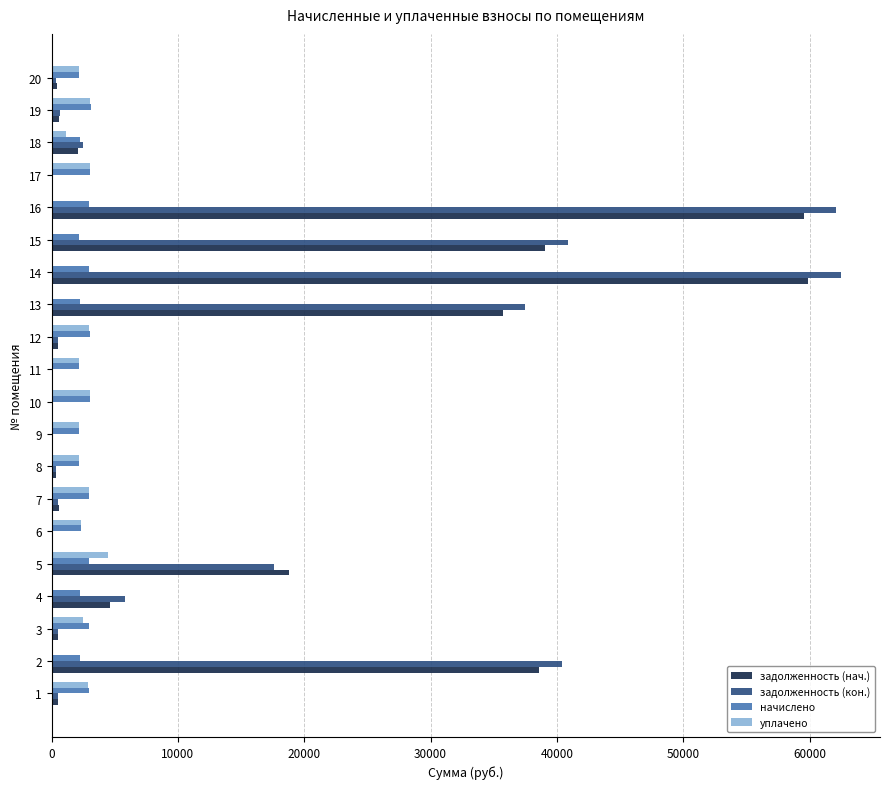

What is the maximum value shown in the chart?

62446.4